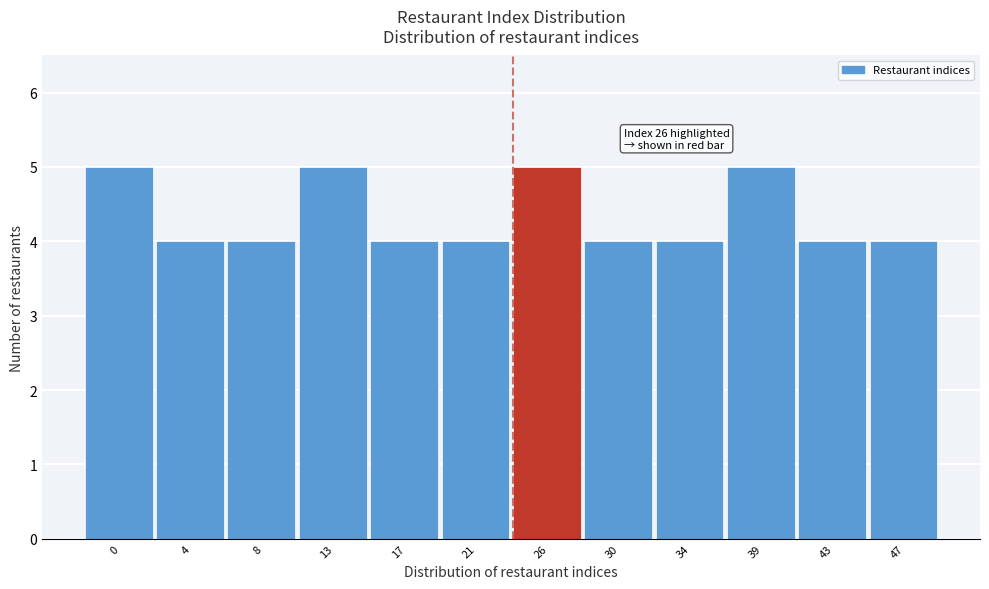

Reading left to right, extract all data points from this chart.

5	4	4	5	4	4	5	4	4	5	4	4